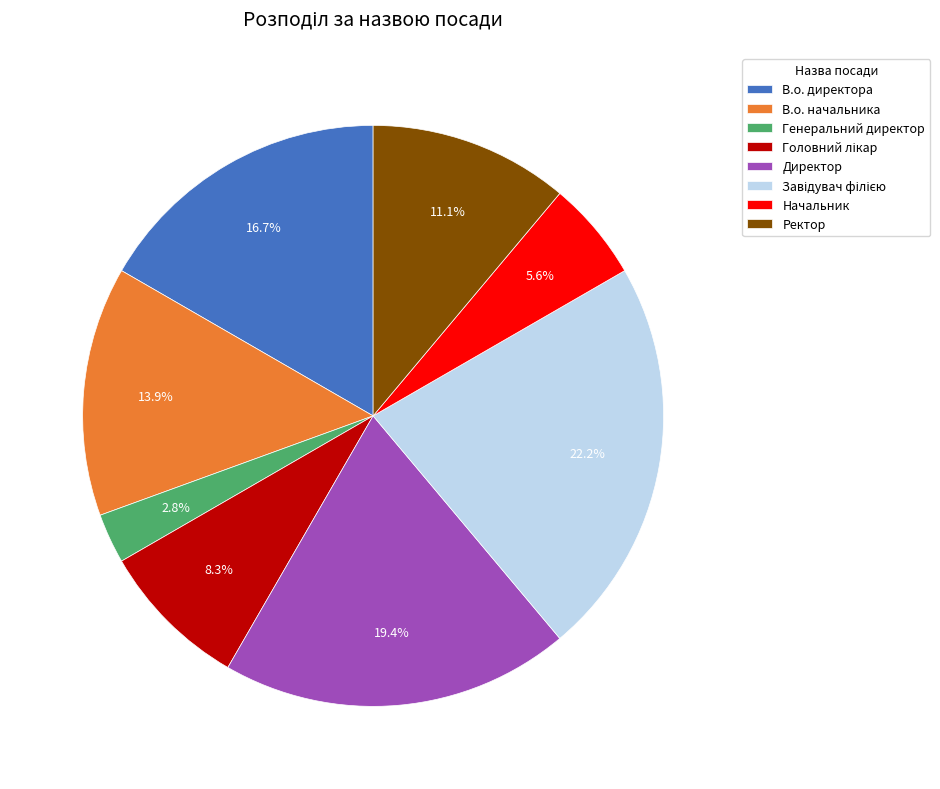

To the nearest percent, what portion does В.о. директора represent?

17%